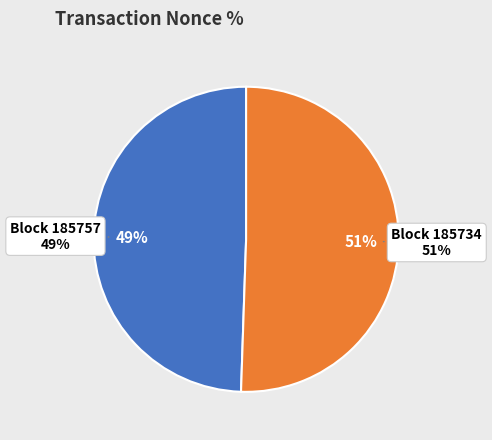

To the nearest percent, what is the combined percentage of 185734 and 185757?

100%